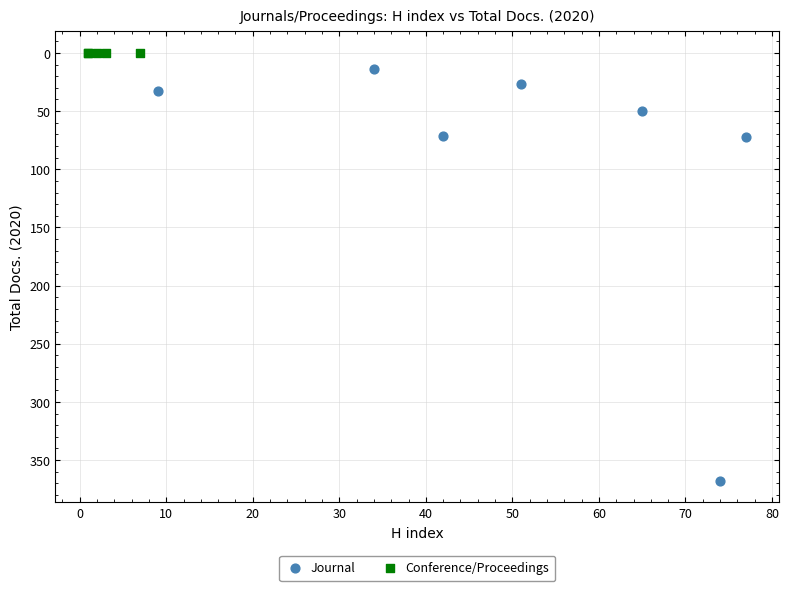

What are all the series names shown in the legend?

Journal, Conference/Proceedings